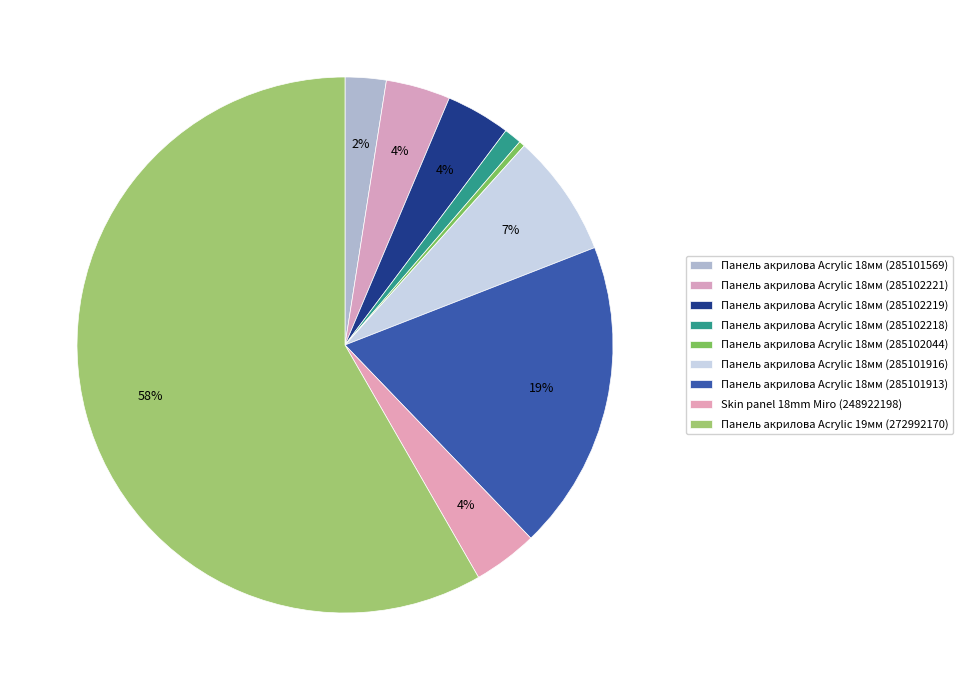

How many slices are in this pie chart?

9